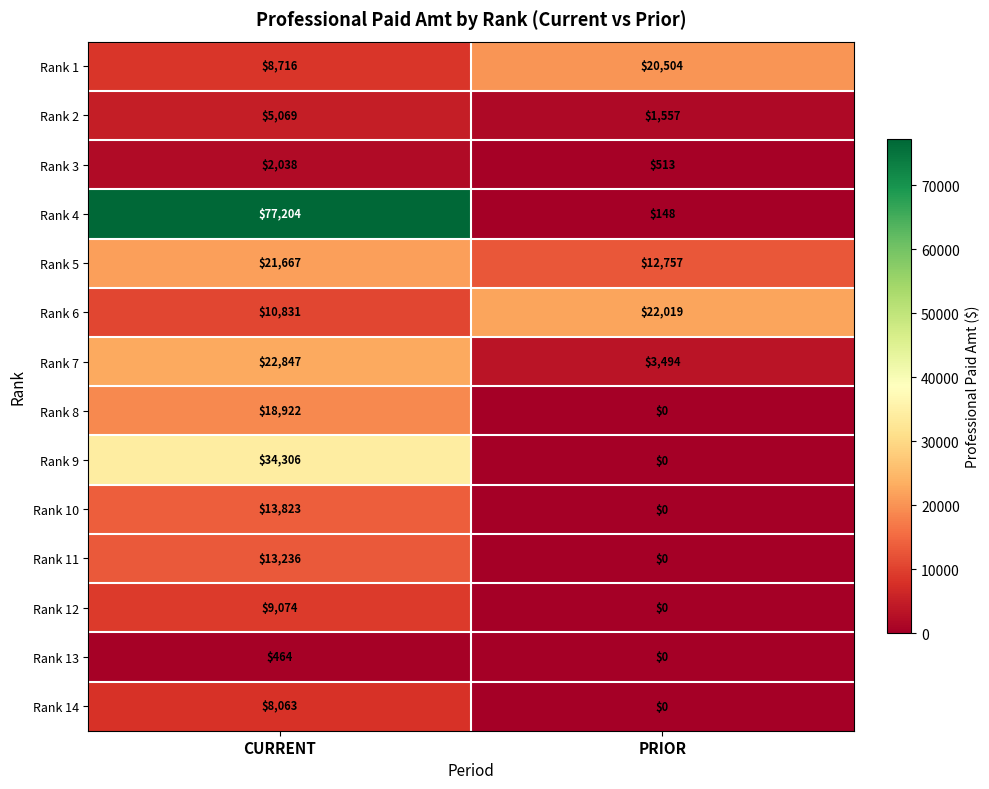

Read the Rank 7 value at CURRENT, to the nearest 50.

22850